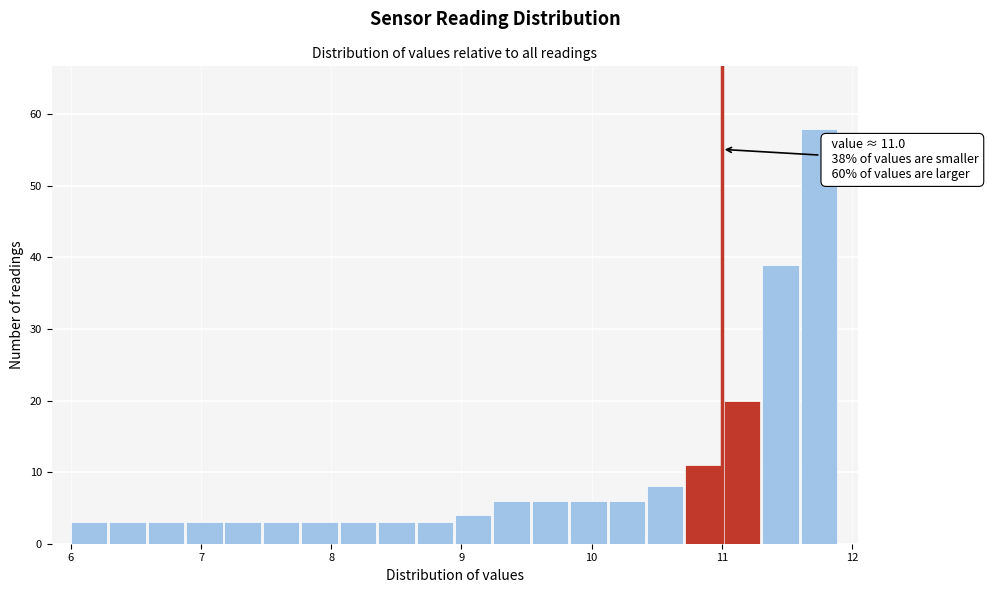

Read against the x-axis, roughly where is the centre of the tallest bar?

11.7